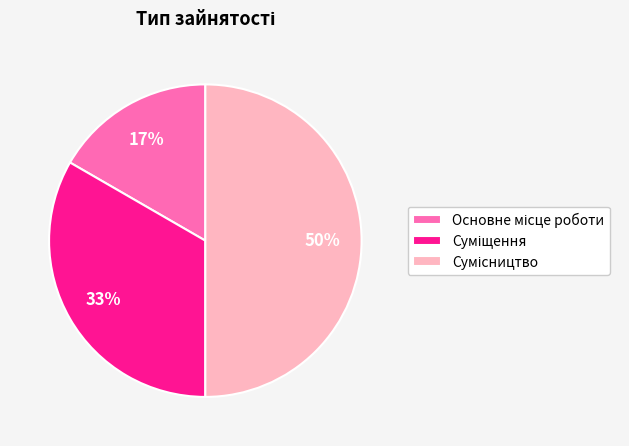

To the nearest percent, what is the average slice percentage?

33%